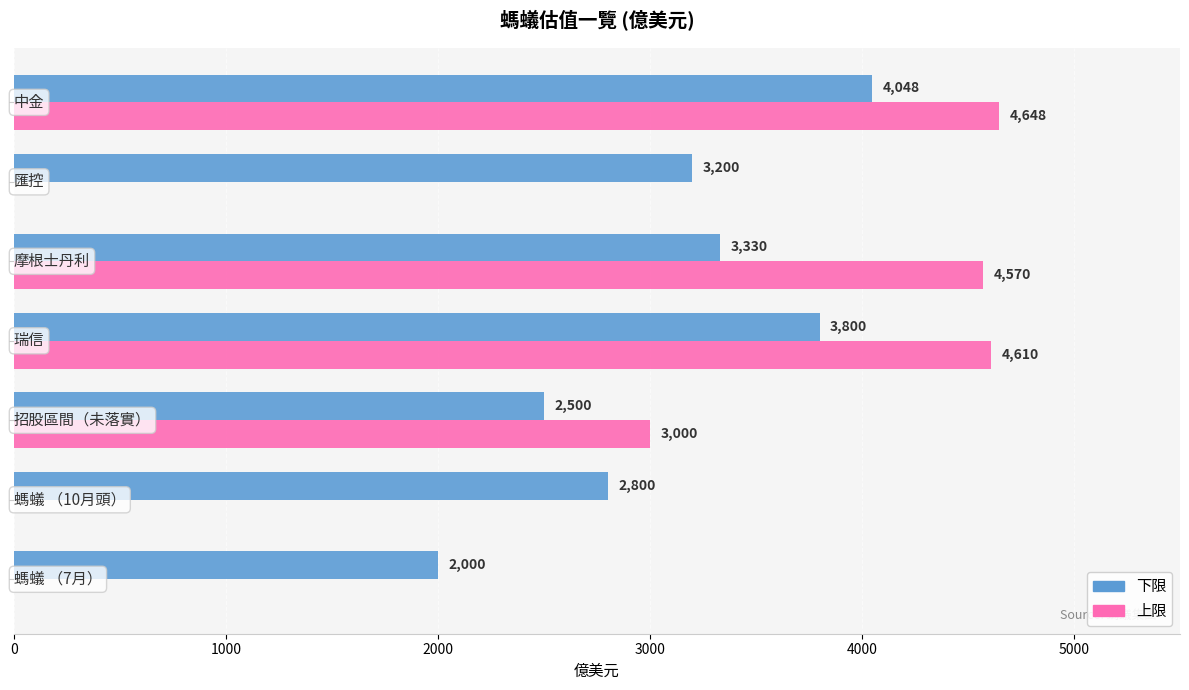

What is the maximum value shown in the chart?

4647.7